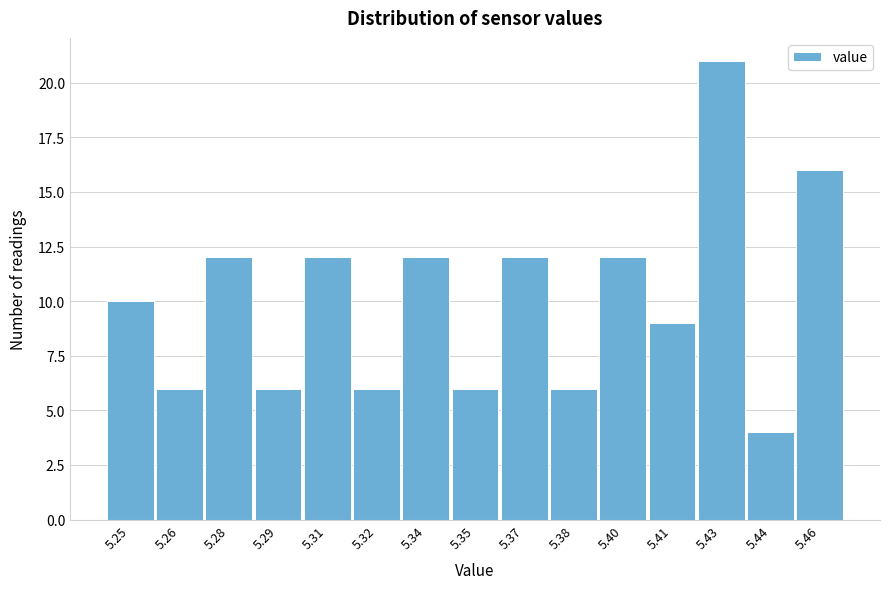

Reading left to right, what are all the values shown in this chart?

10	6	12	6	12	6	12	6	12	6	12	9	21	4	16